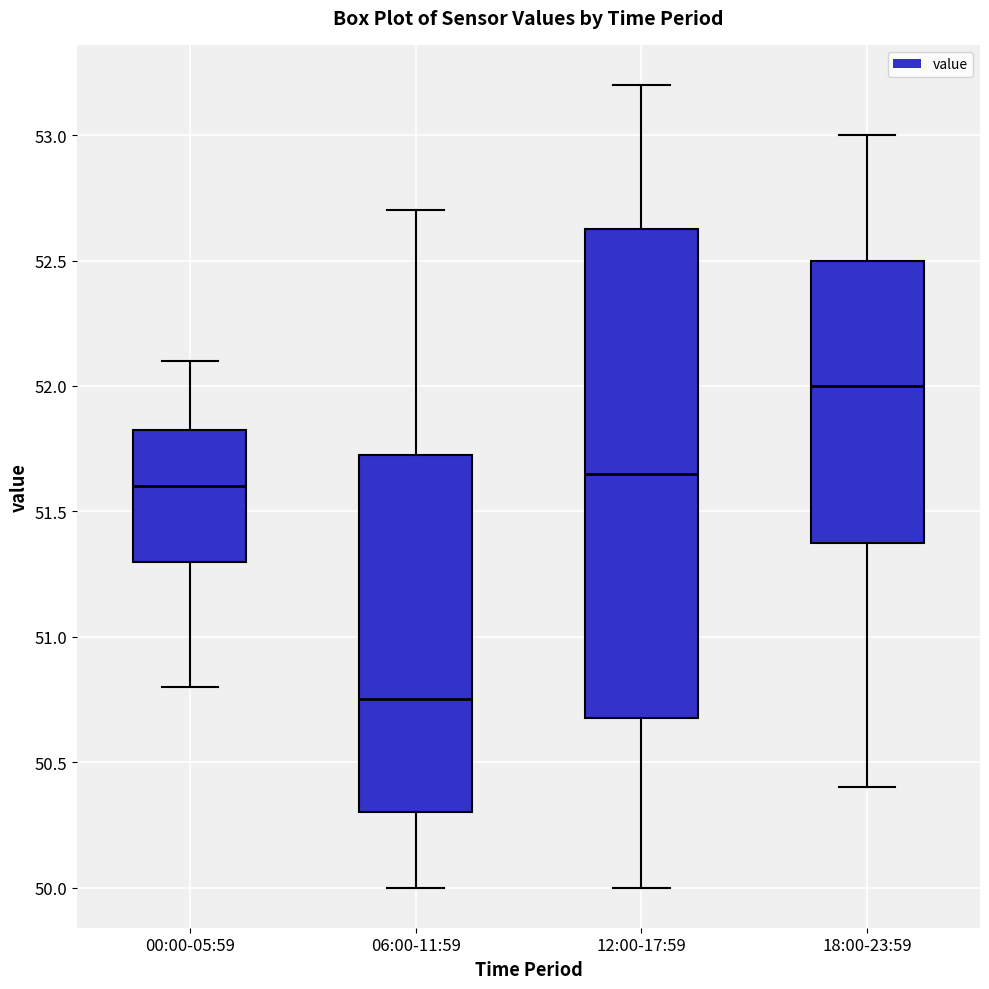

Reading left to right, read every box against the y-axis: the position of its median line, the range the box covers, and the ends of its whiskers. The values are not printed on the chart, so give them approximately, as read against the axis.

00:00-05:59: median 51.60, box 51.30 to 51.85, whiskers 50.80 to 52.10
06:00-11:59: median 50.75, box 50.30 to 51.75, whiskers 50.00 to 52.70
12:00-17:59: median 51.65, box 50.70 to 52.65, whiskers 50.00 to 53.20
18:00-23:59: median 52.00, box 51.40 to 52.50, whiskers 50.40 to 53.00